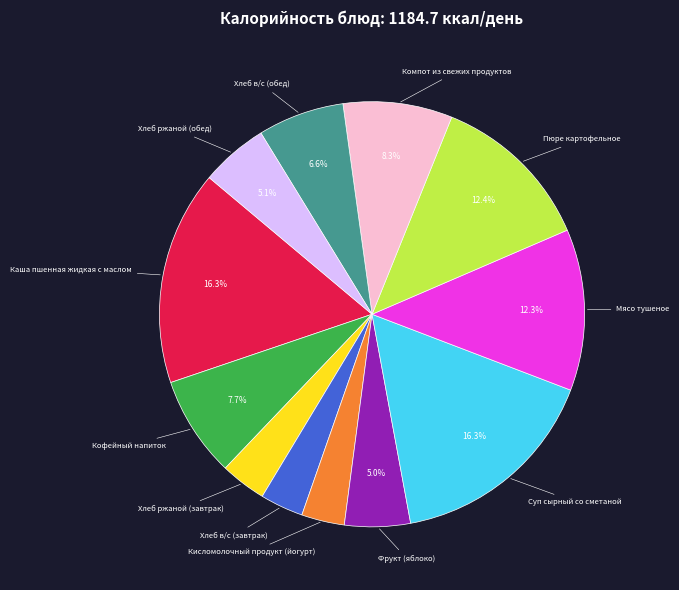

What is the ratio of the value at Кофейный напиток to the value at Хлеб ржаной (обед)?

1.5